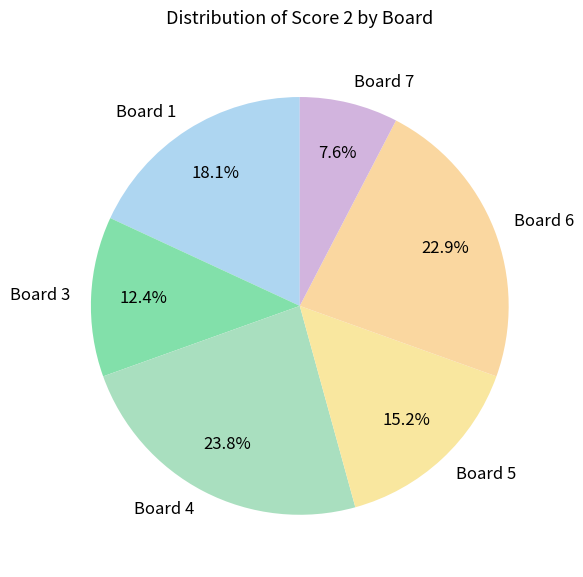

Which slice is the smallest?

Board 7